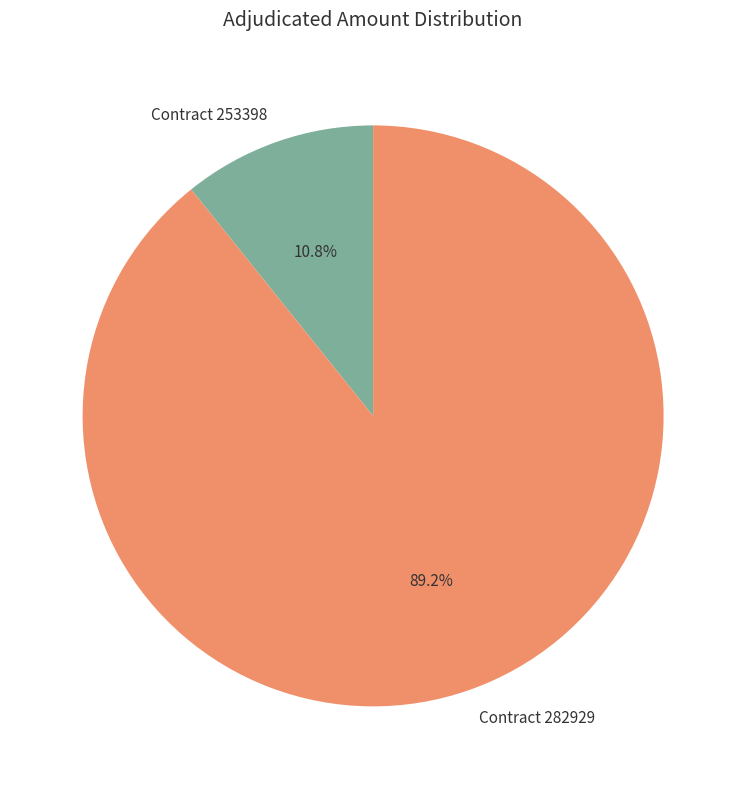

What percentage is NOT represented by Contract 253398?

89.2%